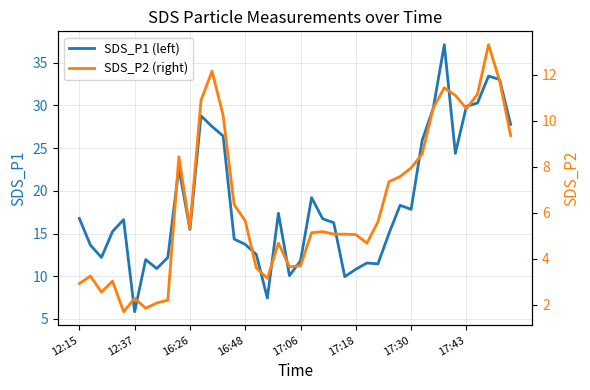

What is the difference between the maximum and minimum values in the SDS_P2 (right) series?

11.6